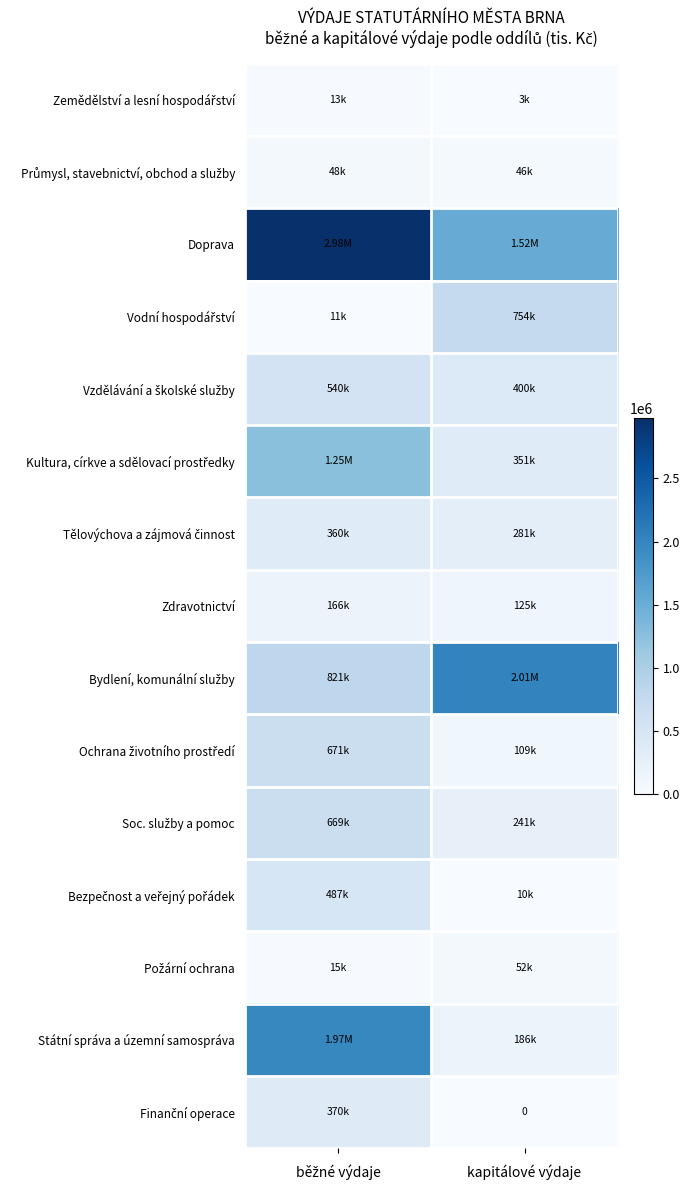

At běžné výdaje, list the series in order from largest to smallest.

Doprava, Státní správa a územní samospráva, Kultura, církve a sdělovací prostředky, Bydlení, komunální služby, Ochrana životního prostředí, Soc. služby a pomoc, Vzdělávání a školské služby, Bezpečnost a veřejný pořádek, Finanční operace, Tělovýchova a zájmová činnost, Zdravotnictví, Průmysl, stavebnictví, obchod a služby, Požární ochrana, Zemědělství a lesní hospodářství, Vodní hospodářství